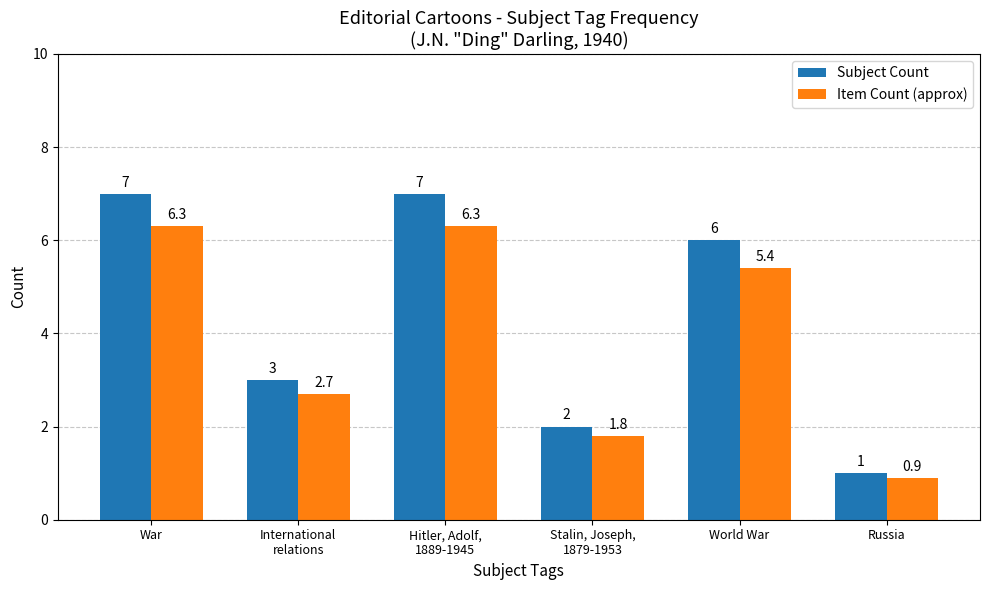

How many distinct data groups are displayed?

2